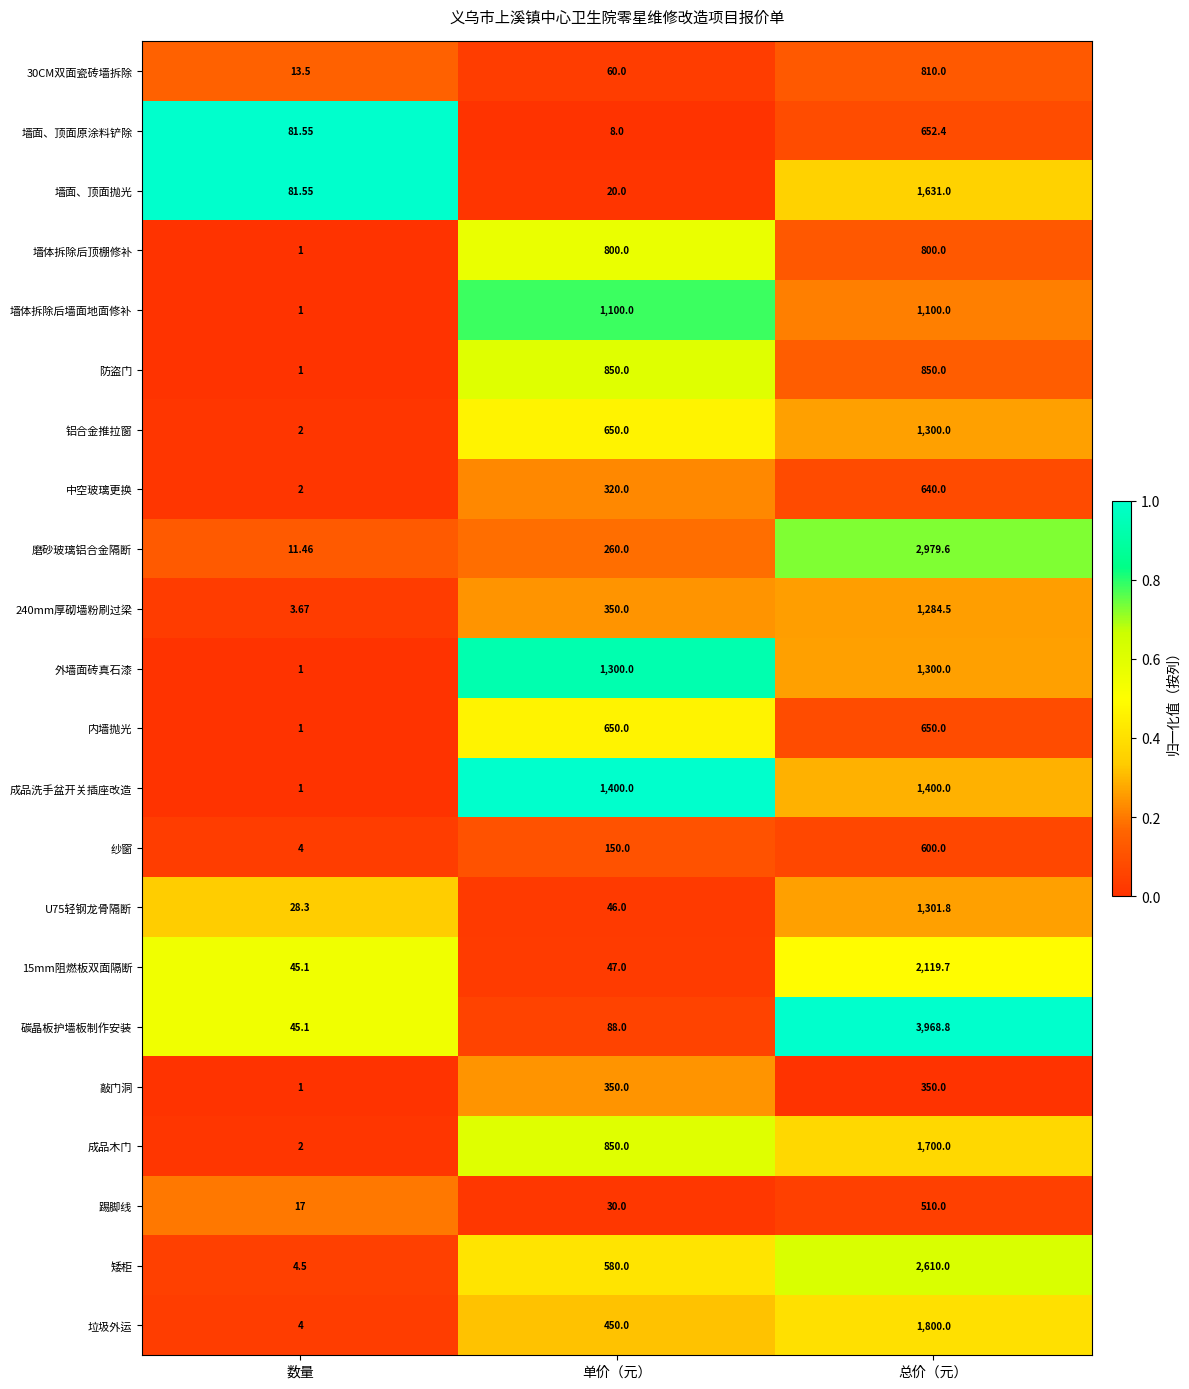

Rank the categories by 铝合金推拉窗 value from highest to lowest.

总价（元）, 单价（元）, 数量